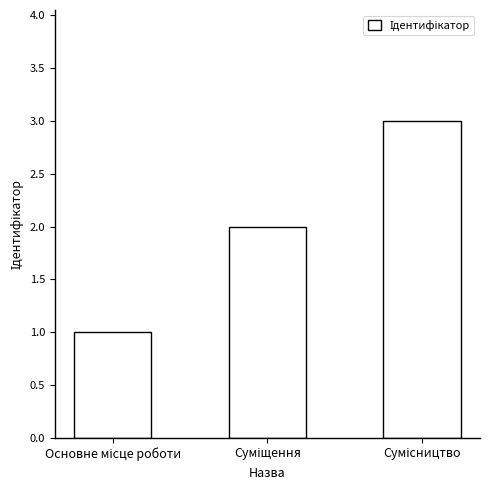

Does the chart contain any negative values?

No